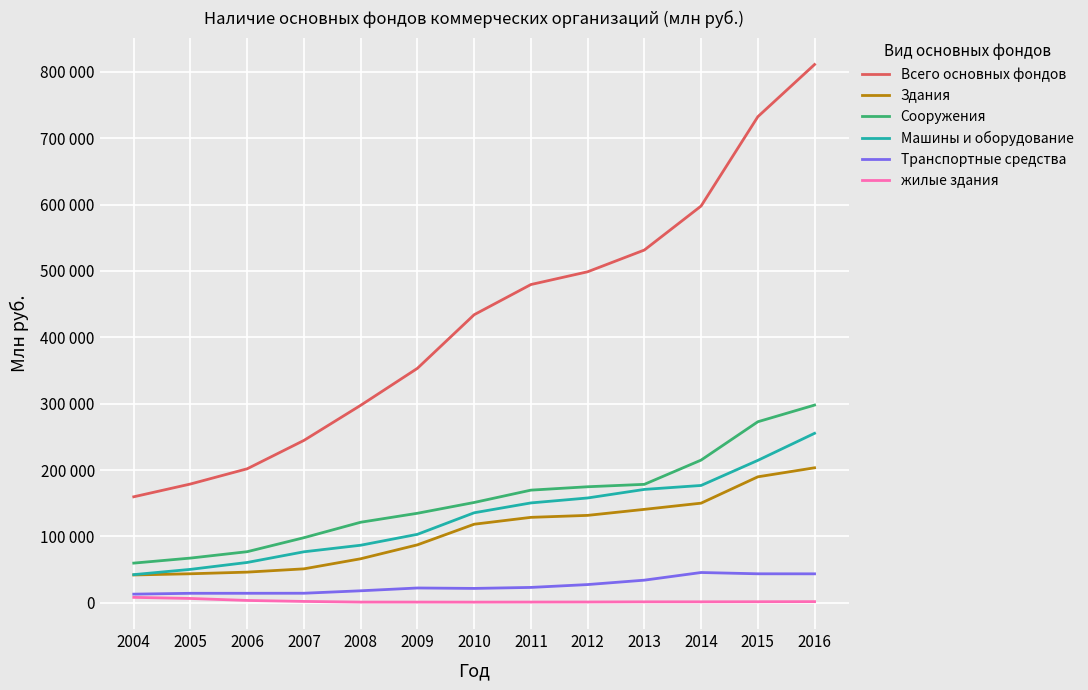

What is the maximum value shown in the chart?

811048